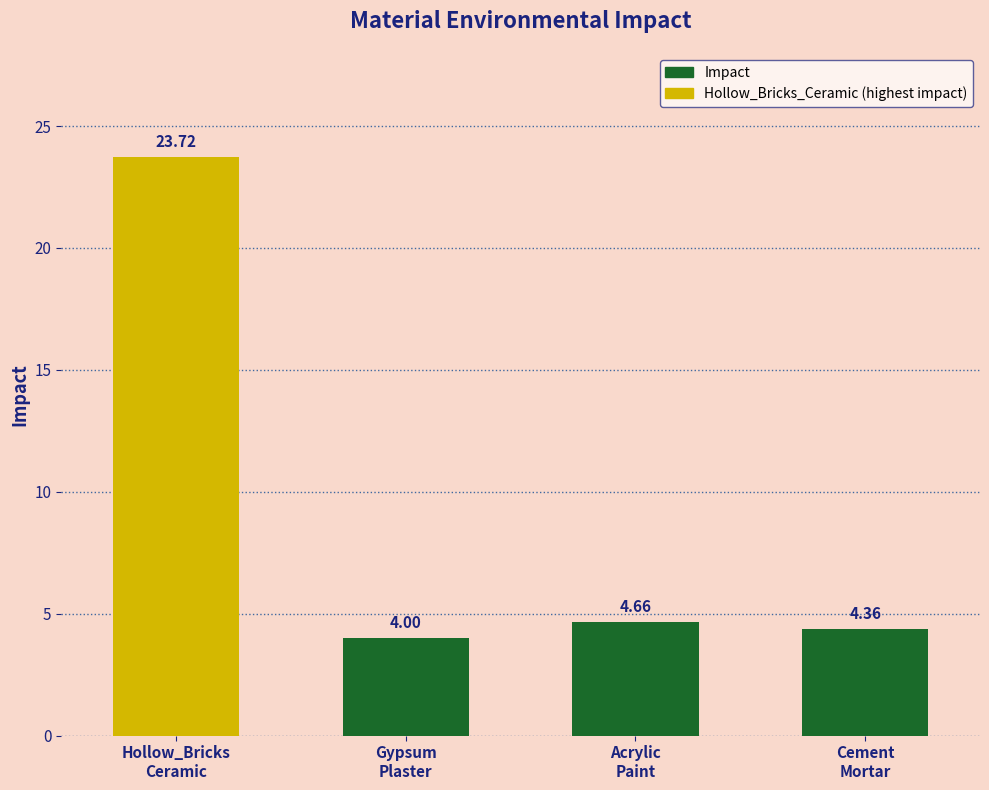

True or false: the data shows 7.6 at Cement
Mortar.

False